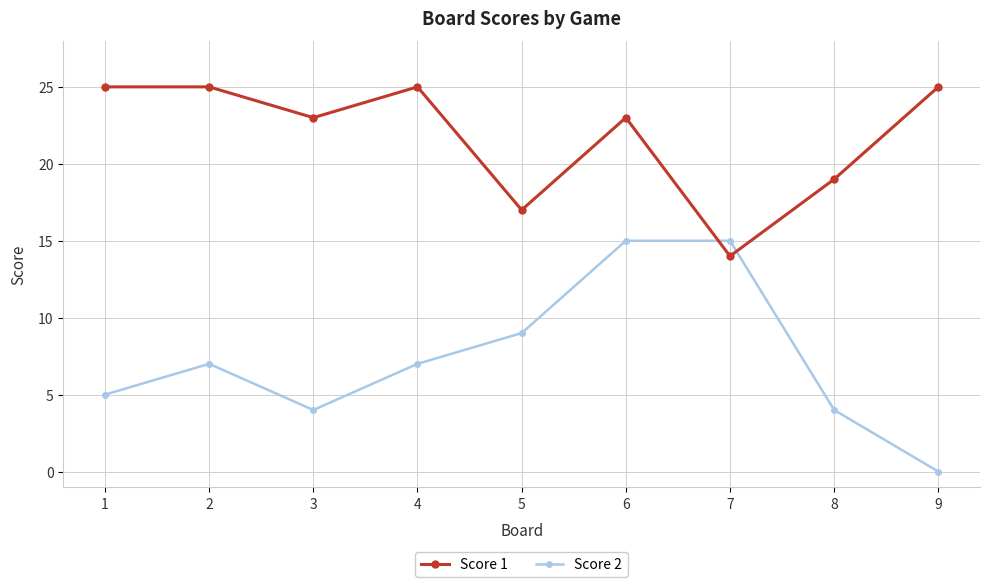

What is the difference between the highest and lowest values at 7?

1